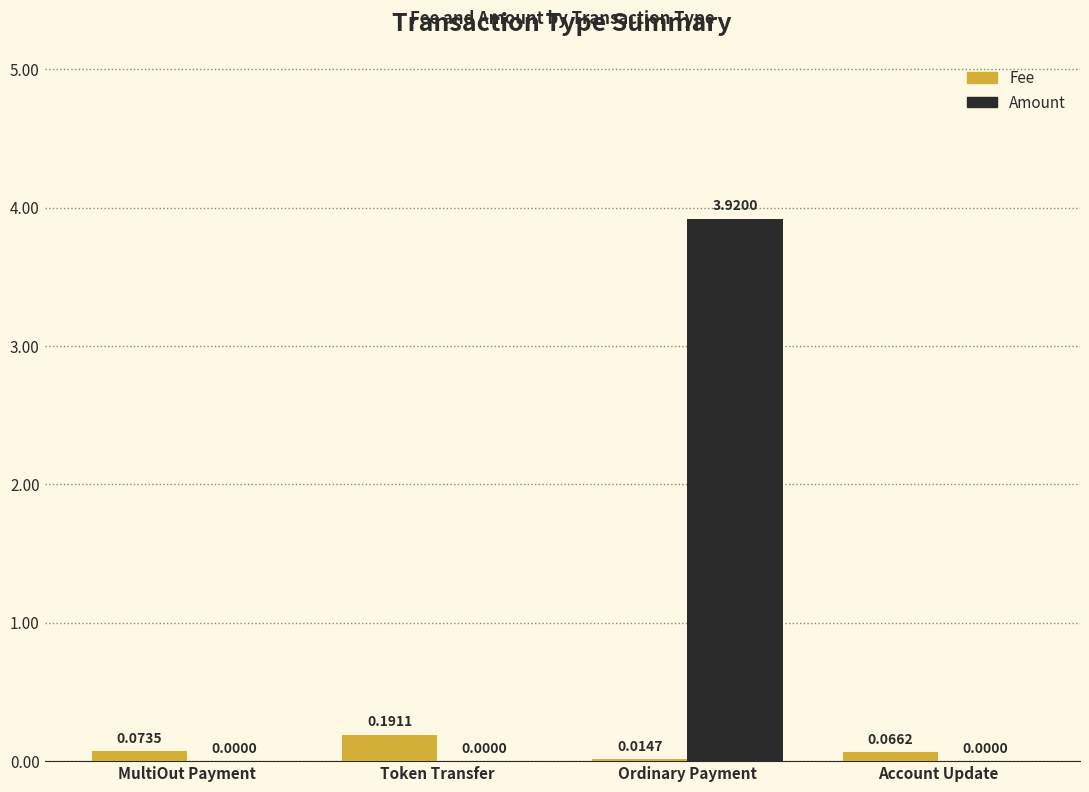

At which category is the sum across all series the highest?

Ordinary Payment